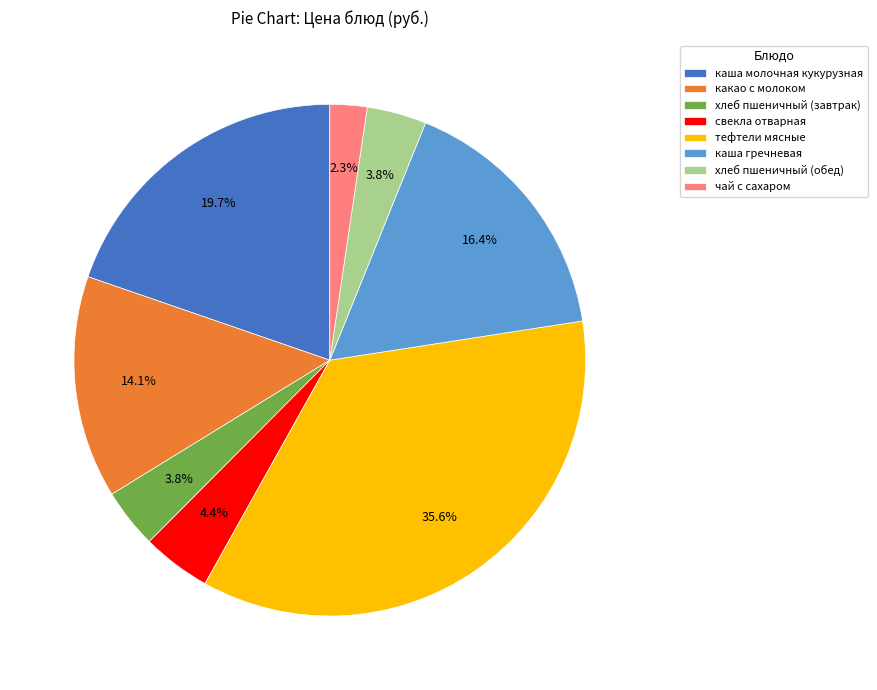

To the nearest percent, what is the difference between the largest and smallest slice percentages?

33%